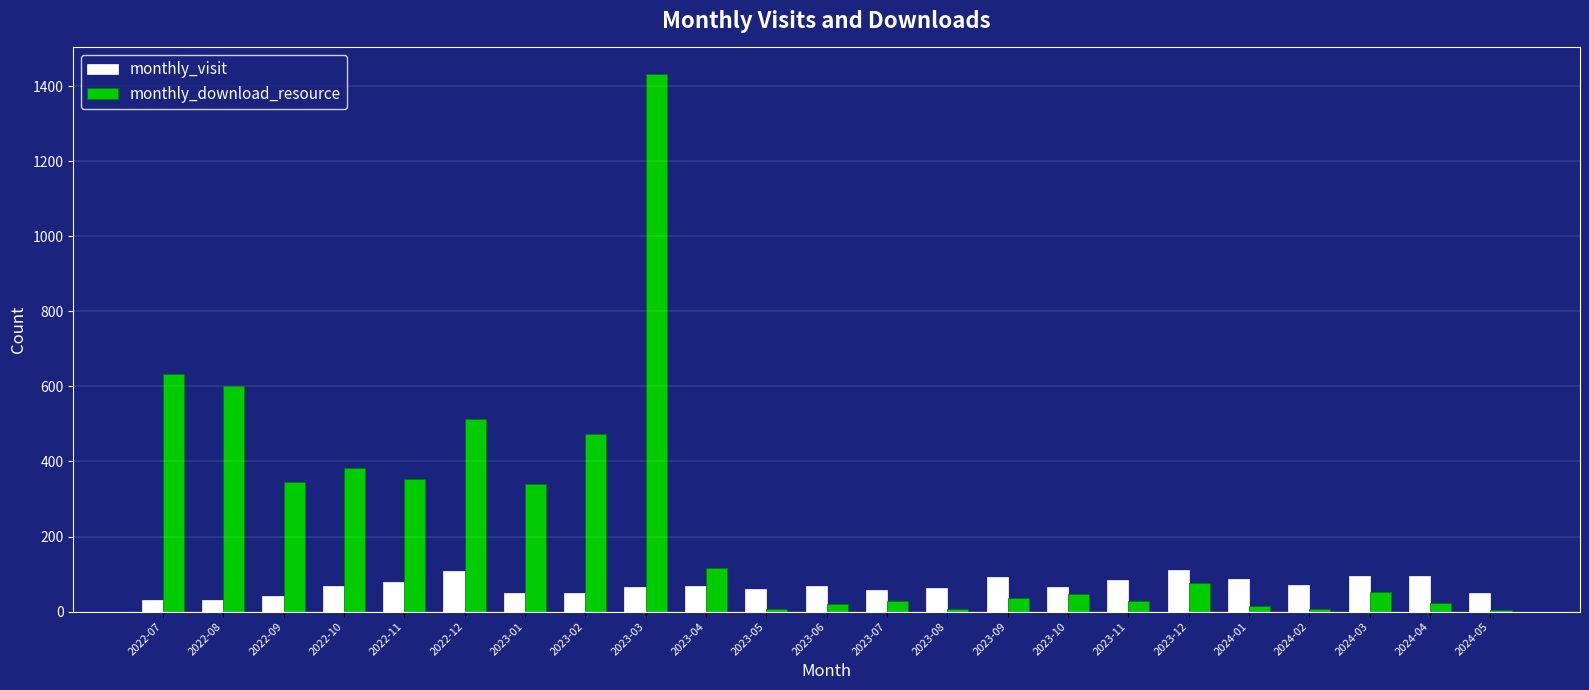

Between 2022-07 and 2024-01, which series saw the biggest shift?

monthly_download_resource